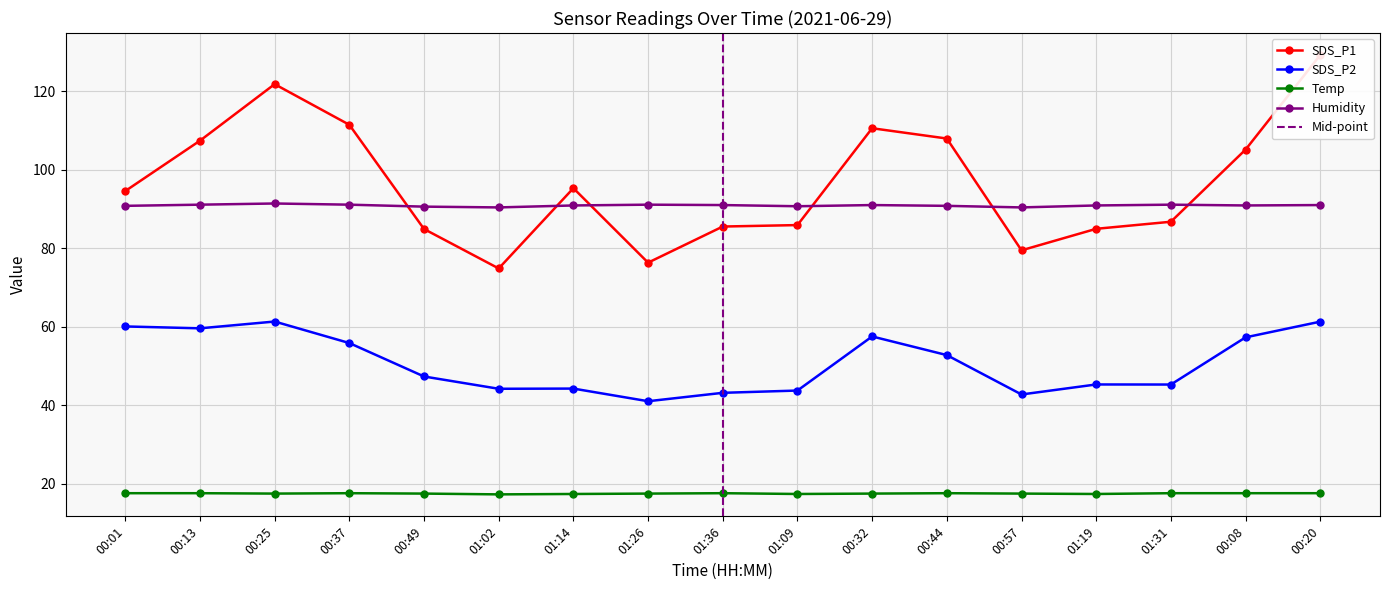

Reading left to right, what are all the values shown in this chart?

SDS_P1: 00:01=94.6	00:13=107.4	00:25=121.8	00:37=111.5	00:49=84.9	01:02=74.8	01:14=95.3	01:26=76.3	01:36=85.5	01:09=85.9	00:32=110.6	00:44=108.0	00:57=79.5	01:19=85.0	01:31=86.8	00:08=105.1	00:20=129.2
SDS_P2: 00:01=60.1	00:13=59.6	00:25=61.3	00:37=55.9	00:49=47.3	01:02=44.2	01:14=44.2	01:26=41.0	01:36=43.2	01:09=43.8	00:32=57.5	00:44=52.8	00:57=42.8	01:19=45.3	01:31=45.3	00:08=57.3	00:20=61.3
Temp: 00:01=17.6	00:13=17.6	00:25=17.5	00:37=17.6	00:49=17.5	01:02=17.3	01:14=17.4	01:26=17.5	01:36=17.6	01:09=17.4	00:32=17.5	00:44=17.6	00:57=17.5	01:19=17.4	01:31=17.6	00:08=17.6	00:20=17.6
Humidity: 00:01=90.8	00:13=91.1	00:25=91.4	00:37=91.1	00:49=90.6	01:02=90.4	01:14=90.9	01:26=91.1	01:36=91.0	01:09=90.7	00:32=91.0	00:44=90.8	00:57=90.4	01:19=90.9	01:31=91.1	00:08=90.9	00:20=91.0